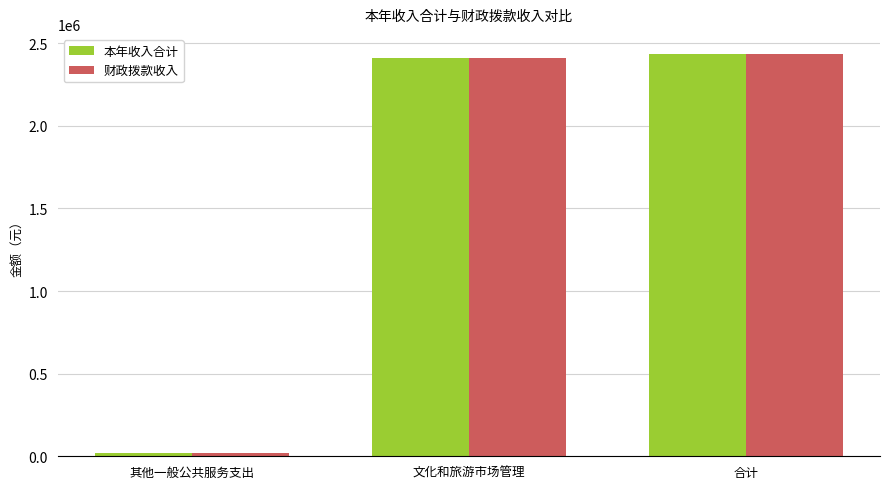

What is the label of the 1st bar from the left?

其他一般公共服务支出